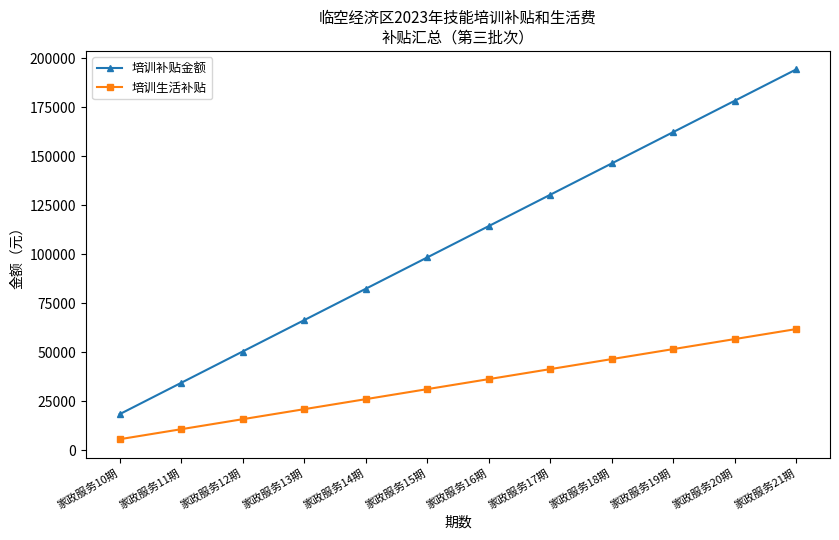

What position from the right is 家政服务18期?

4